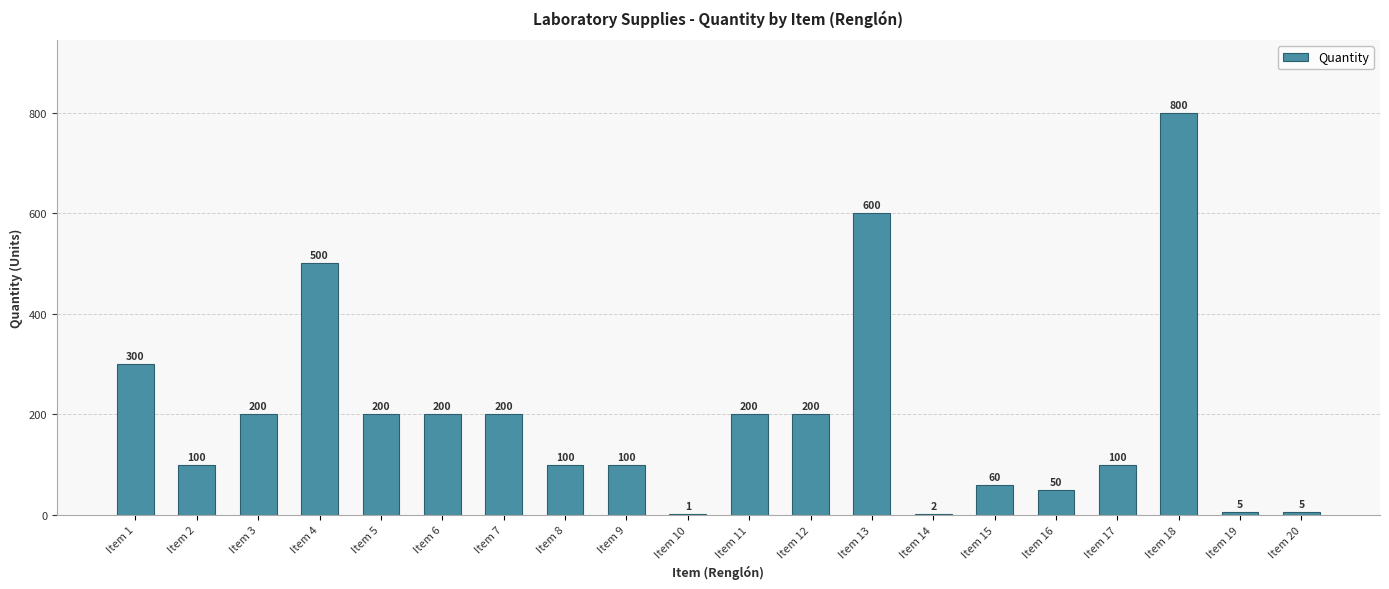

Which category has the highest value across all series?

Item 18